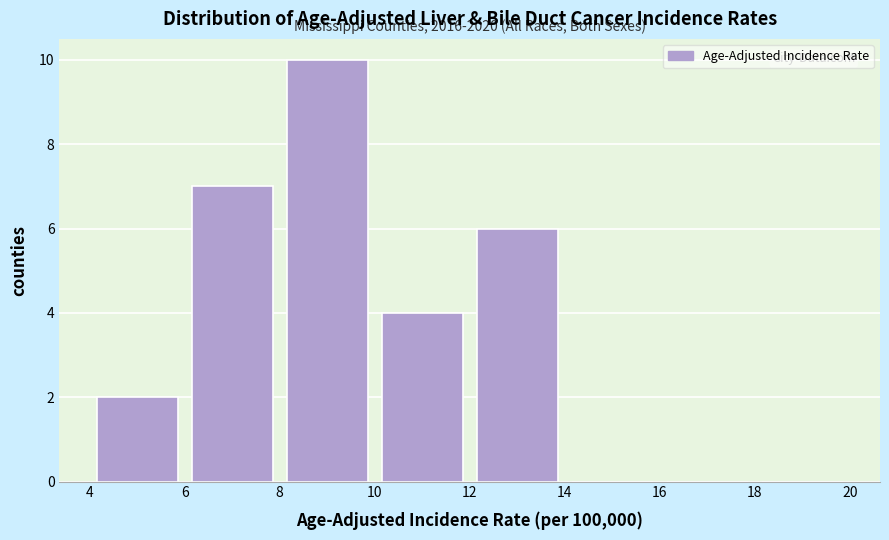

Over which range of the x-axis is the bar tallest?

8 to 10